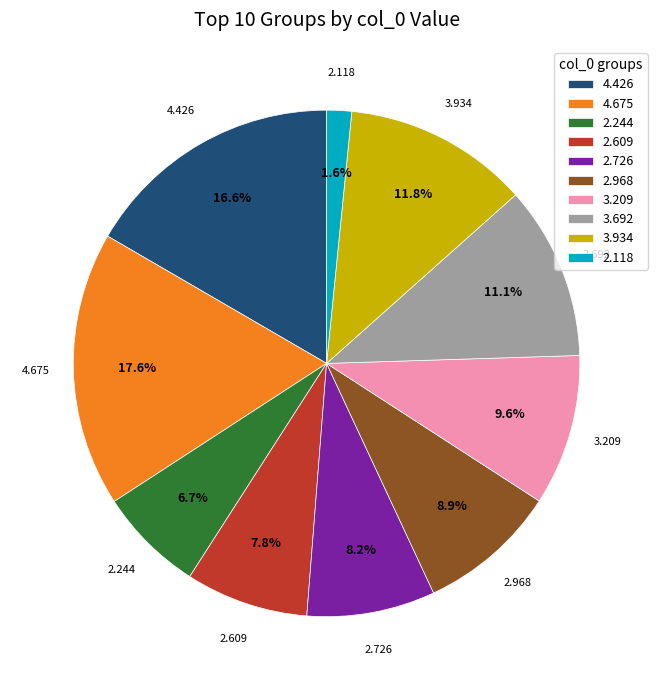

True or false: 2.609 accounts for 1% of the total.

False